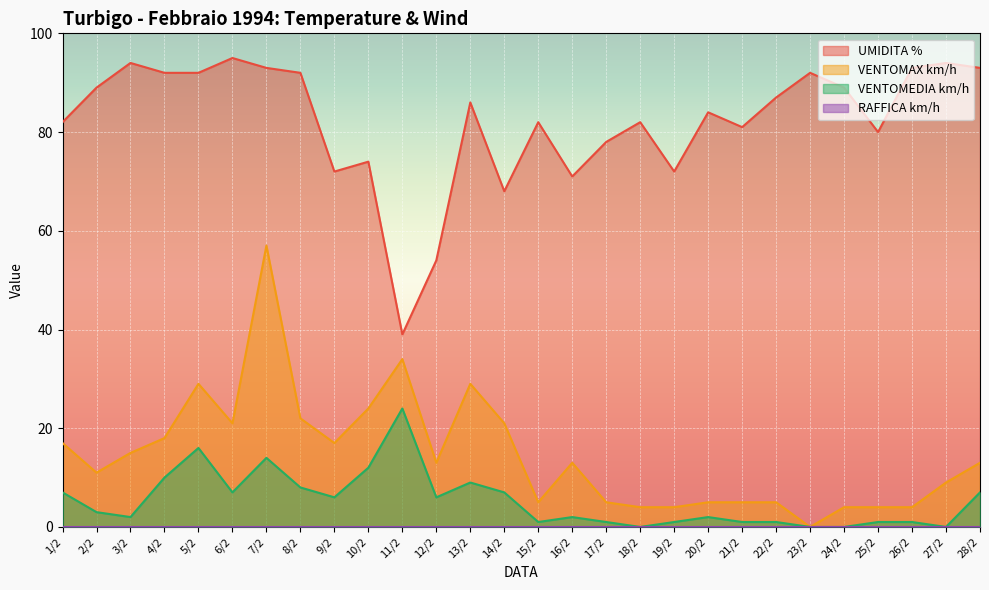

Is the value of VENTOMEDIA km/h at 1/2 greater than the value of UMIDITA % at 26/2?

No